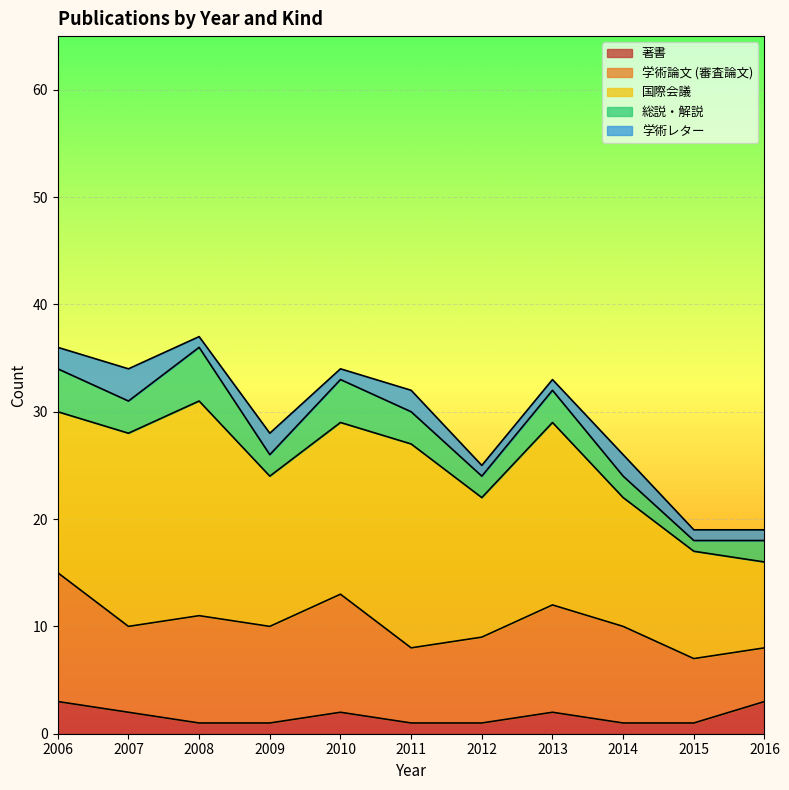

What is the total value across all series at 2007?

34